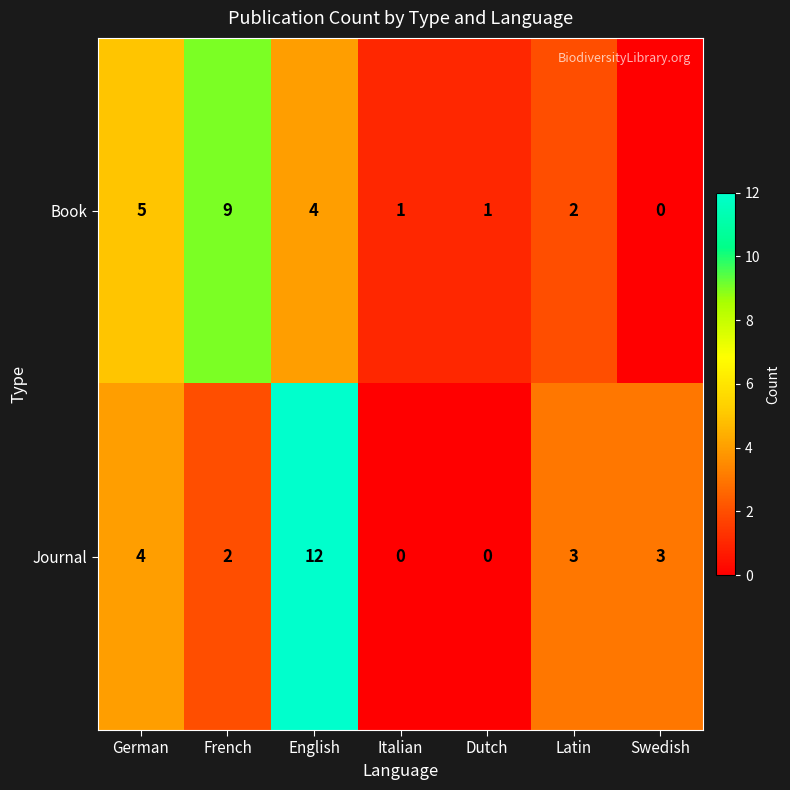

How many data points does each series have?

7